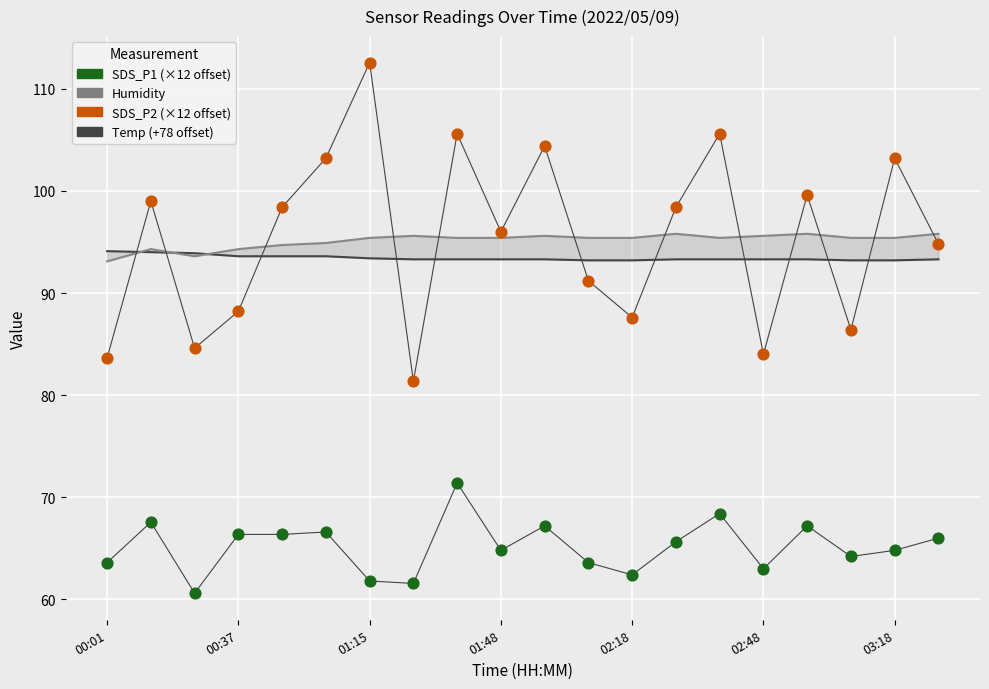

Across all data points, what is the range of Y values (max minus min)?

52.0